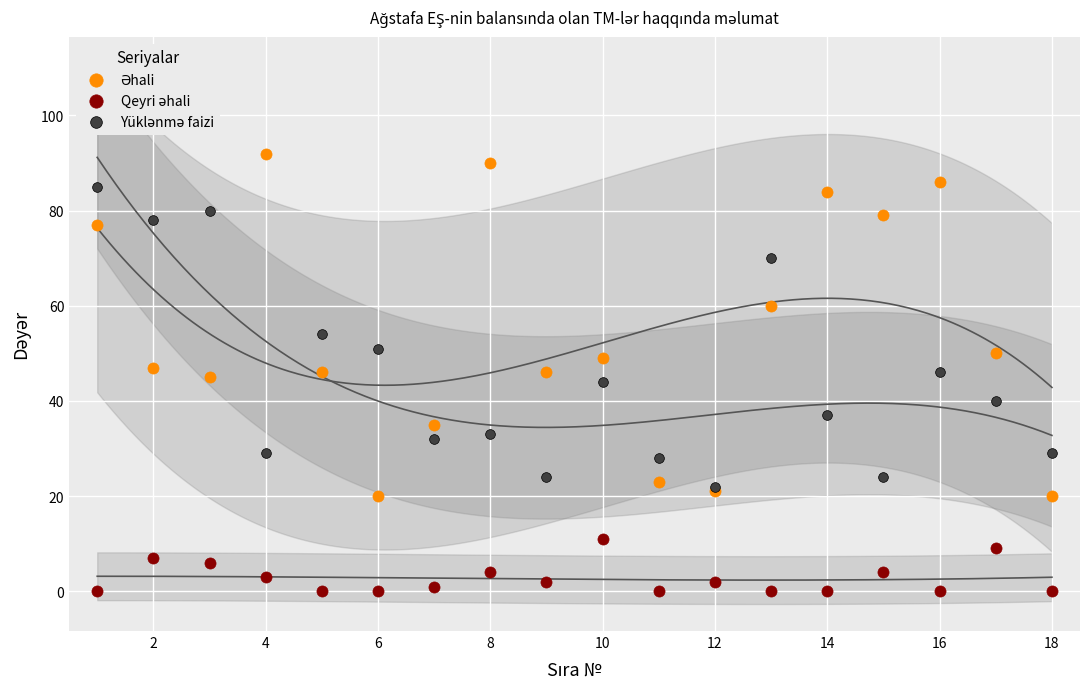

Which series has the largest Y range (max minus min)?

Əhali